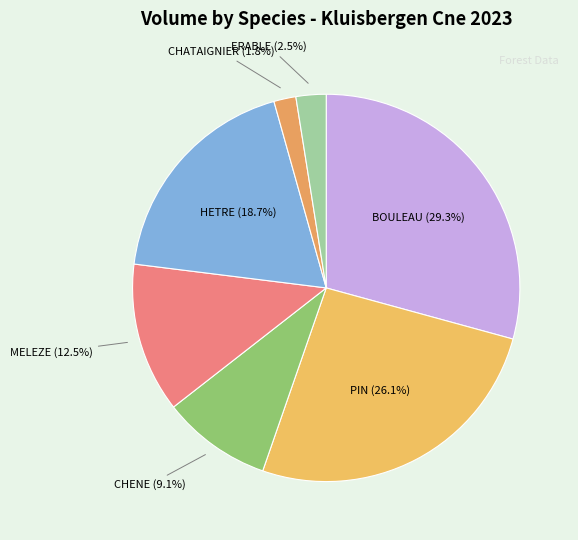

Rank the categories by value from highest to lowest.

BOULEAU, PIN, HETRE, MELEZE, CHENE, ERABLE, CHATAIGNIER